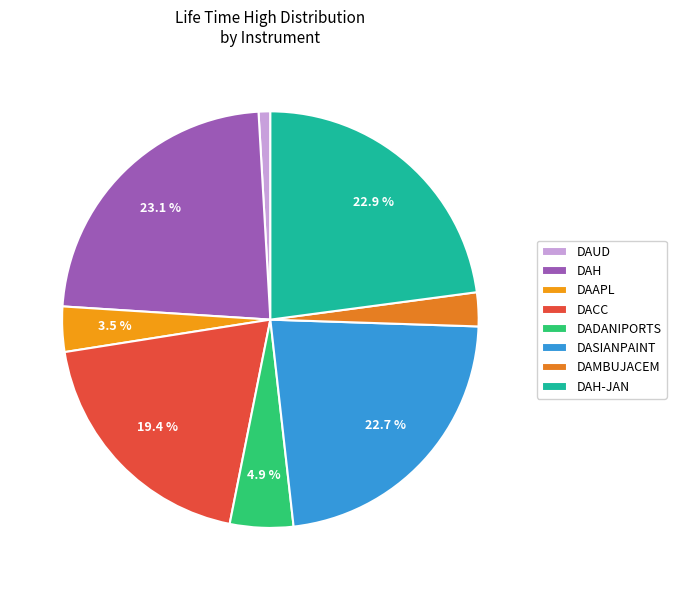

Count the number of slices in the pie.

8